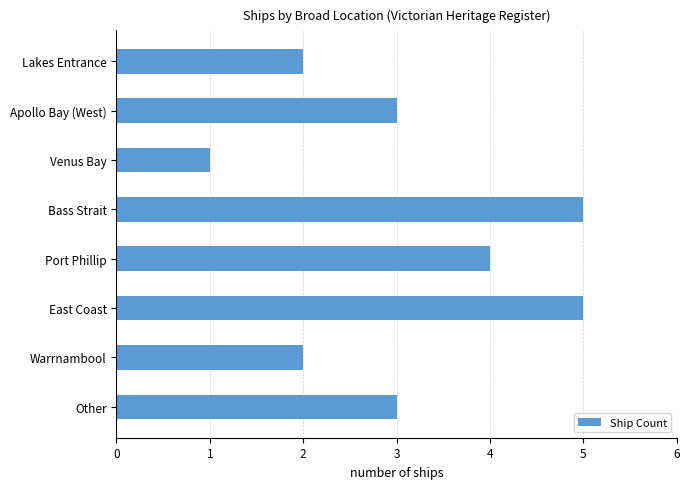

The value at Venus Bay is 2. True or false?

False